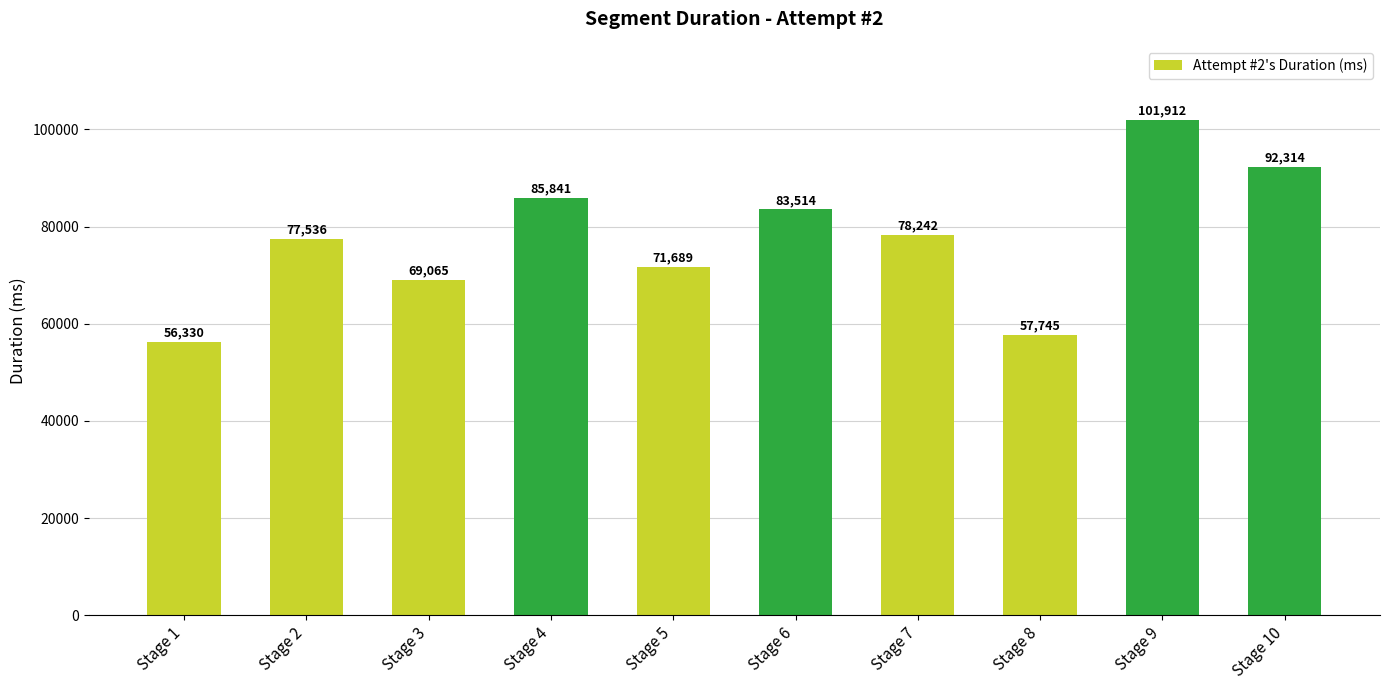

Where is the data nearest to the value 79121?

Stage 7